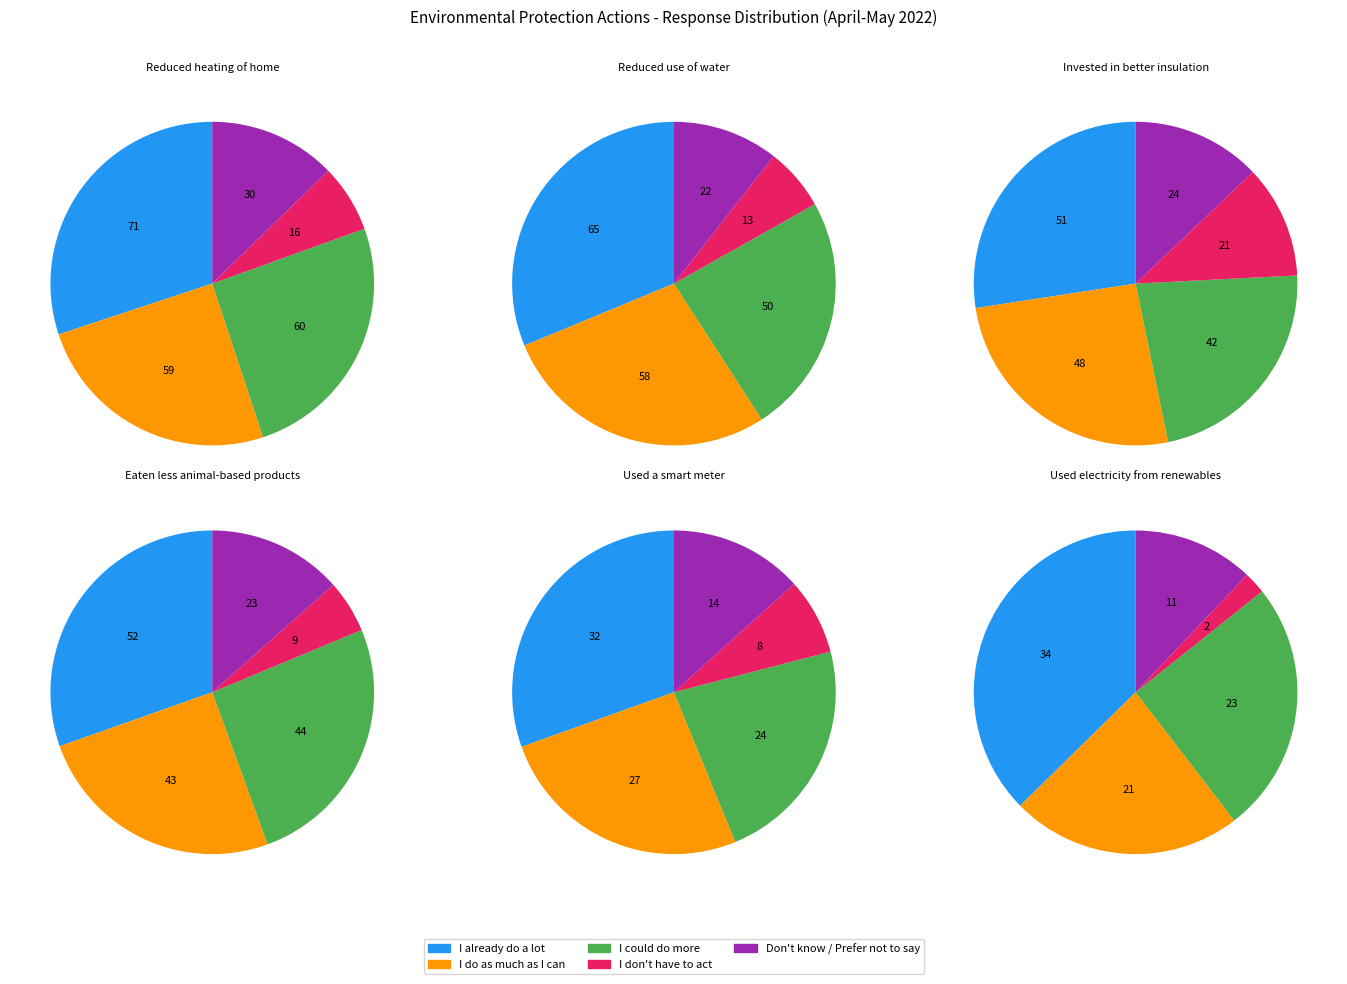

To the nearest percent, what portion does I don't have to act represent?

6%